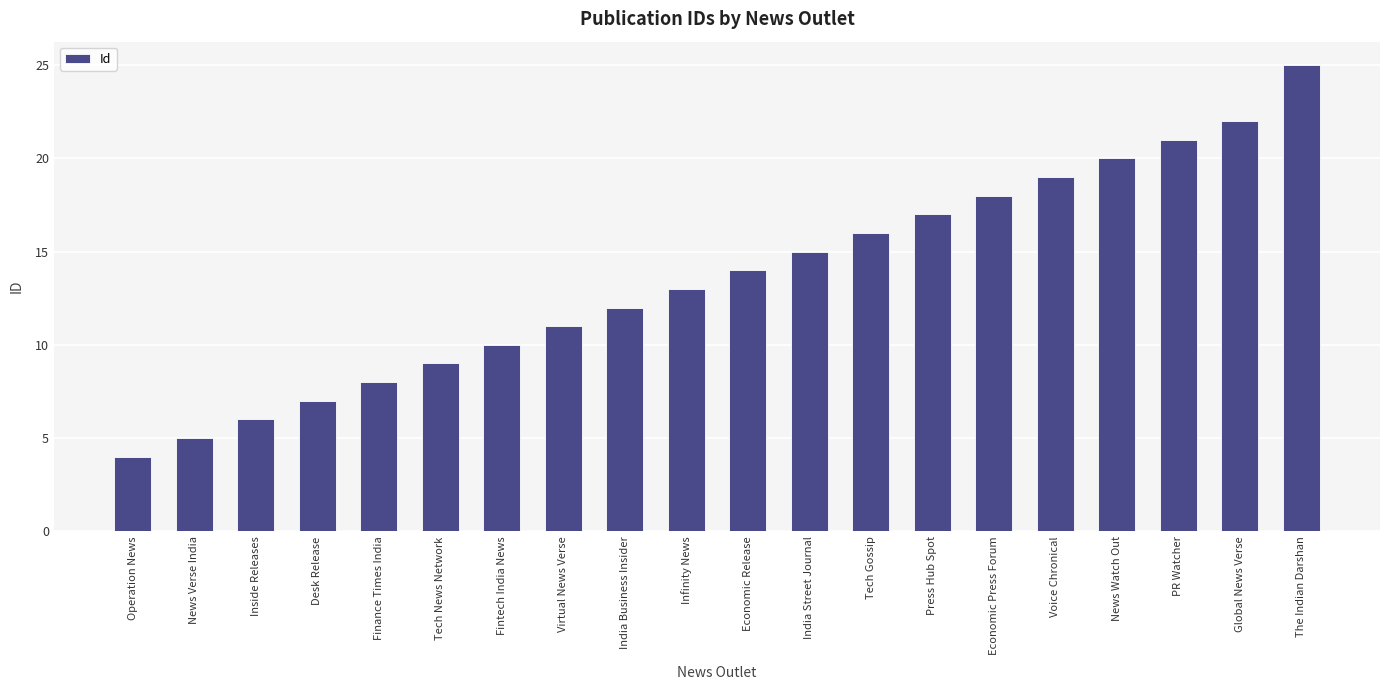

Reading left to right, list all the values displayed in this chart.

Operation News=4	News Verse India=5	Inside Releases=6	Desk Release=7	Finance Times India=8	Tech News Network=9	Fintech India News=10	Virtual News Verse=11	India Business Insider=12	Infinity News=13	Economic Release=14	India Street Journal=15	Tech Gossip=16	Press Hub Spot=17	Economic Press Forum=18	Voice Chronical=19	News Watch Out=20	PR Watcher=21	Global News Verse=22	The Indian Darshan=25